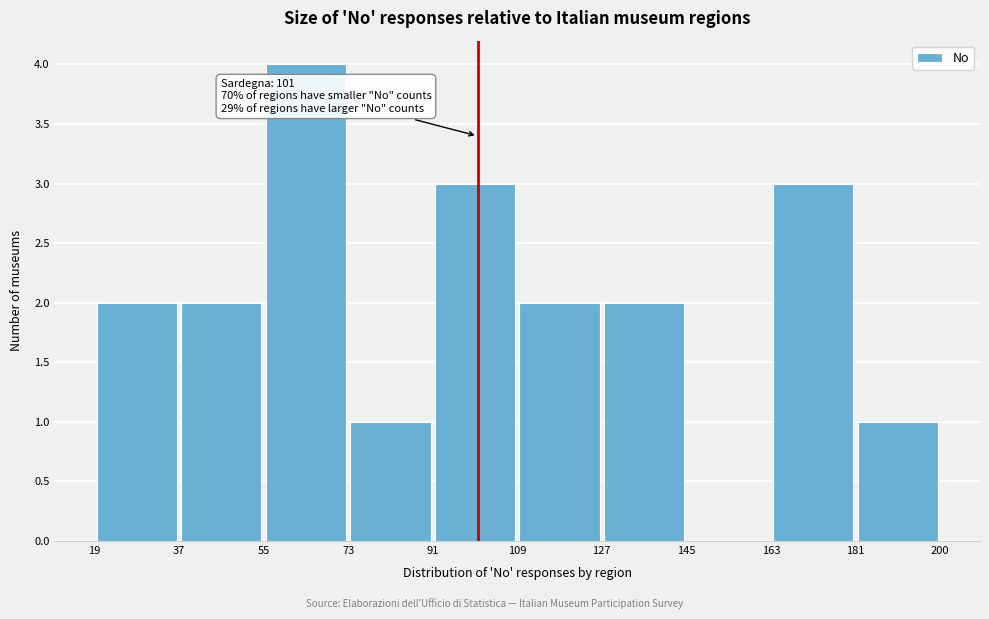

Which range on the x-axis has the tallest bar?

55 to 73